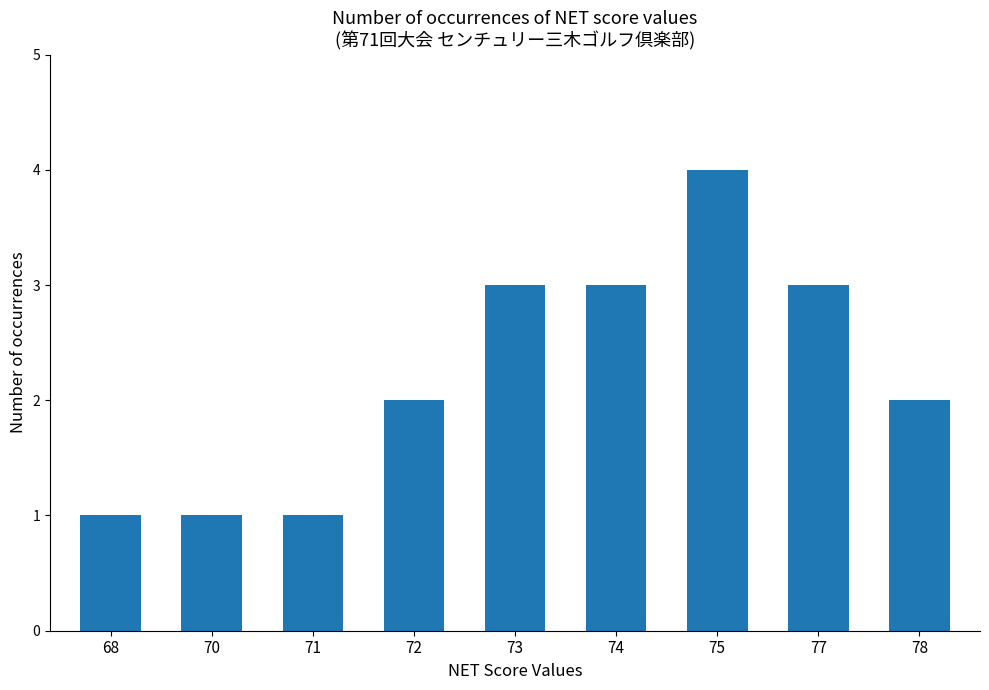

What is the value of the 7th bar from the left?

4